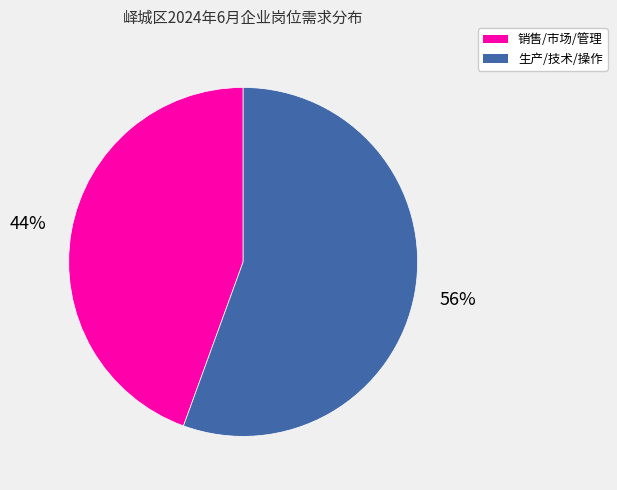

To the nearest percent, what portion does 生产/技术/操作 represent?

56%